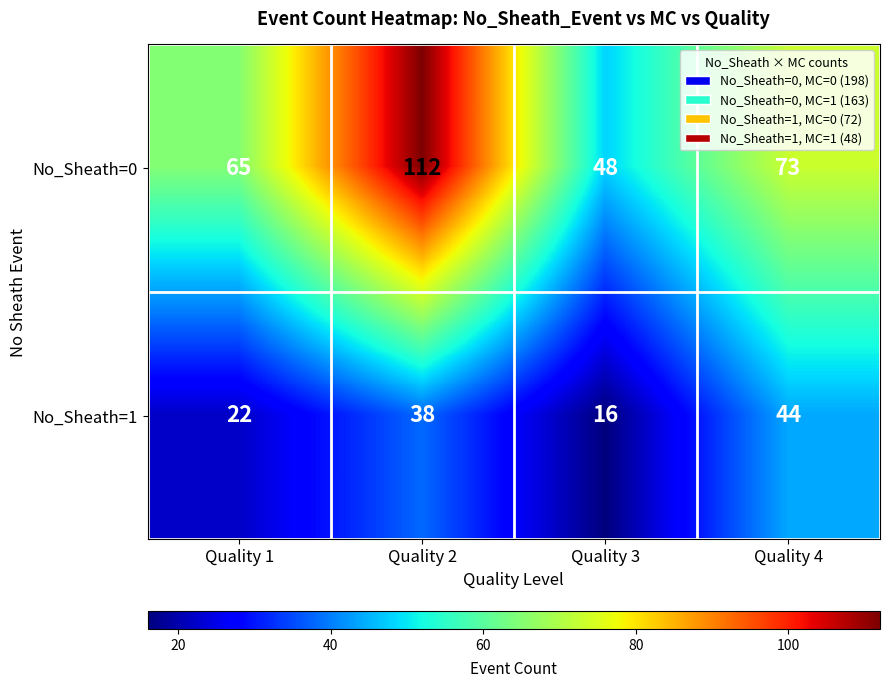

What is the maximum value for No_Sheath=1?

44